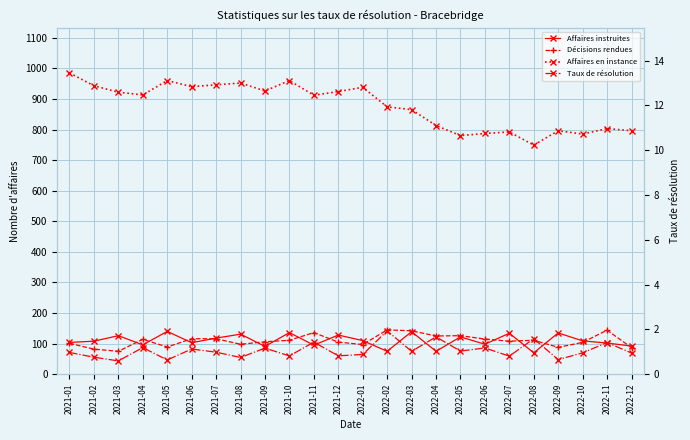

The value of Taux de résolution at 2022-02 is 1.9. True or false?

True